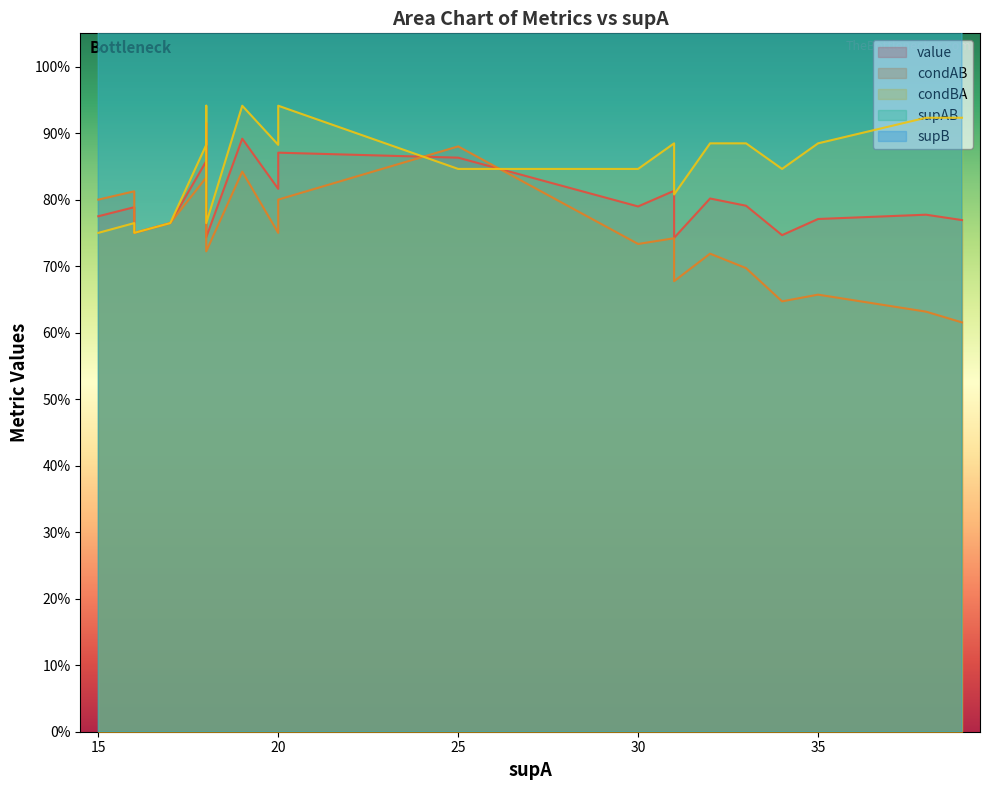

How many condBA values are between 0 and 1?

20